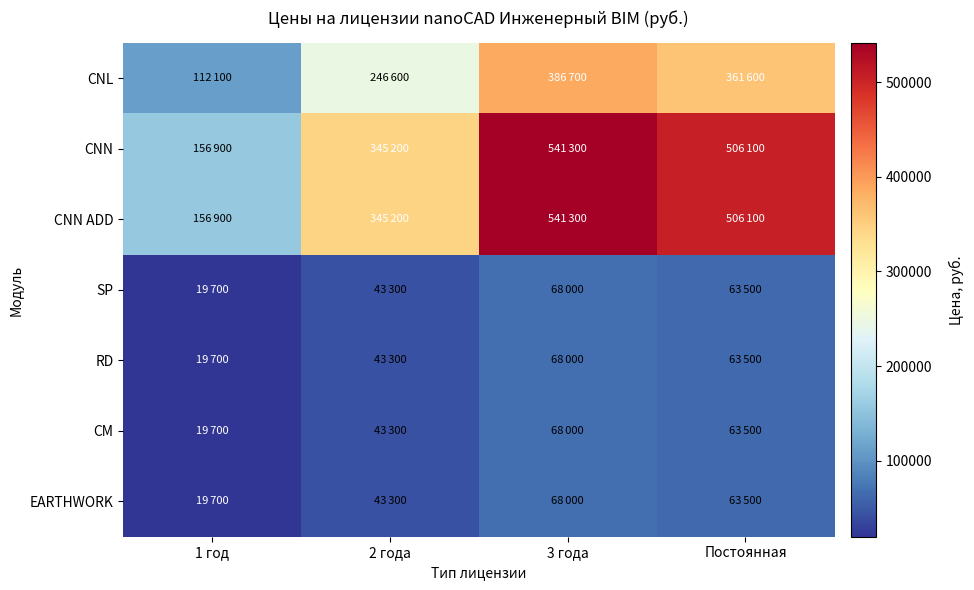

Reading left to right, transcribe all the data shown in this chart.

CNL: 1 год=112100	2 года=246600	3 года=386700	Постоянная=361600
CNN: 1 год=156900	2 года=345200	3 года=541300	Постоянная=506100
CNN ADD: 1 год=156900	2 года=345200	3 года=541300	Постоянная=506100
SP: 1 год=19700	2 года=43300	3 года=68000	Постоянная=63500
RD: 1 год=19700	2 года=43300	3 года=68000	Постоянная=63500
CM: 1 год=19700	2 года=43300	3 года=68000	Постоянная=63500
EARTHWORK: 1 год=19700	2 года=43300	3 года=68000	Постоянная=63500